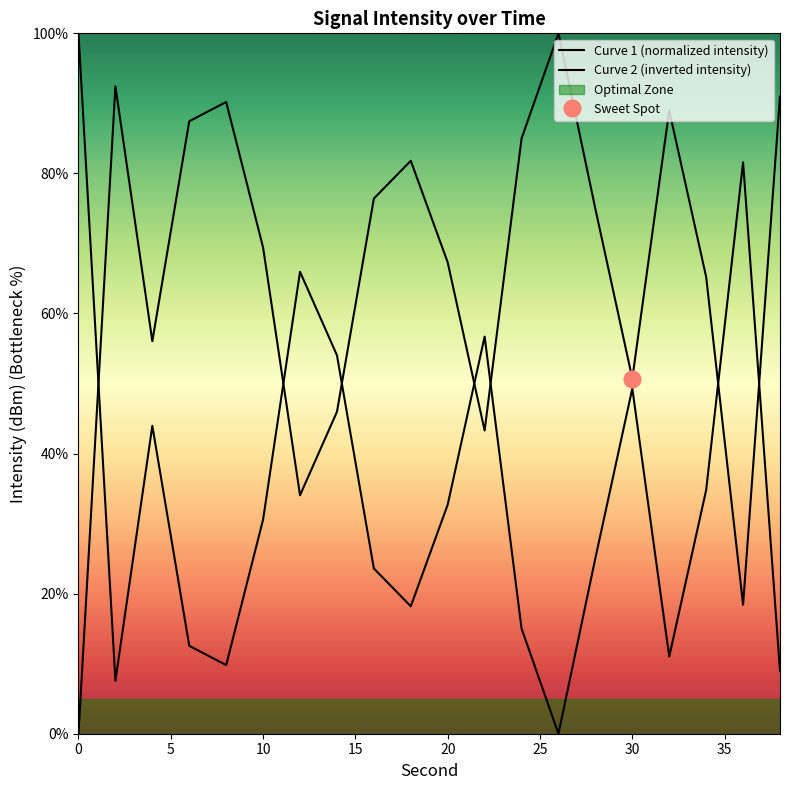

What is the highest value of the Curve 2 (inverted intensity) series?

100.0